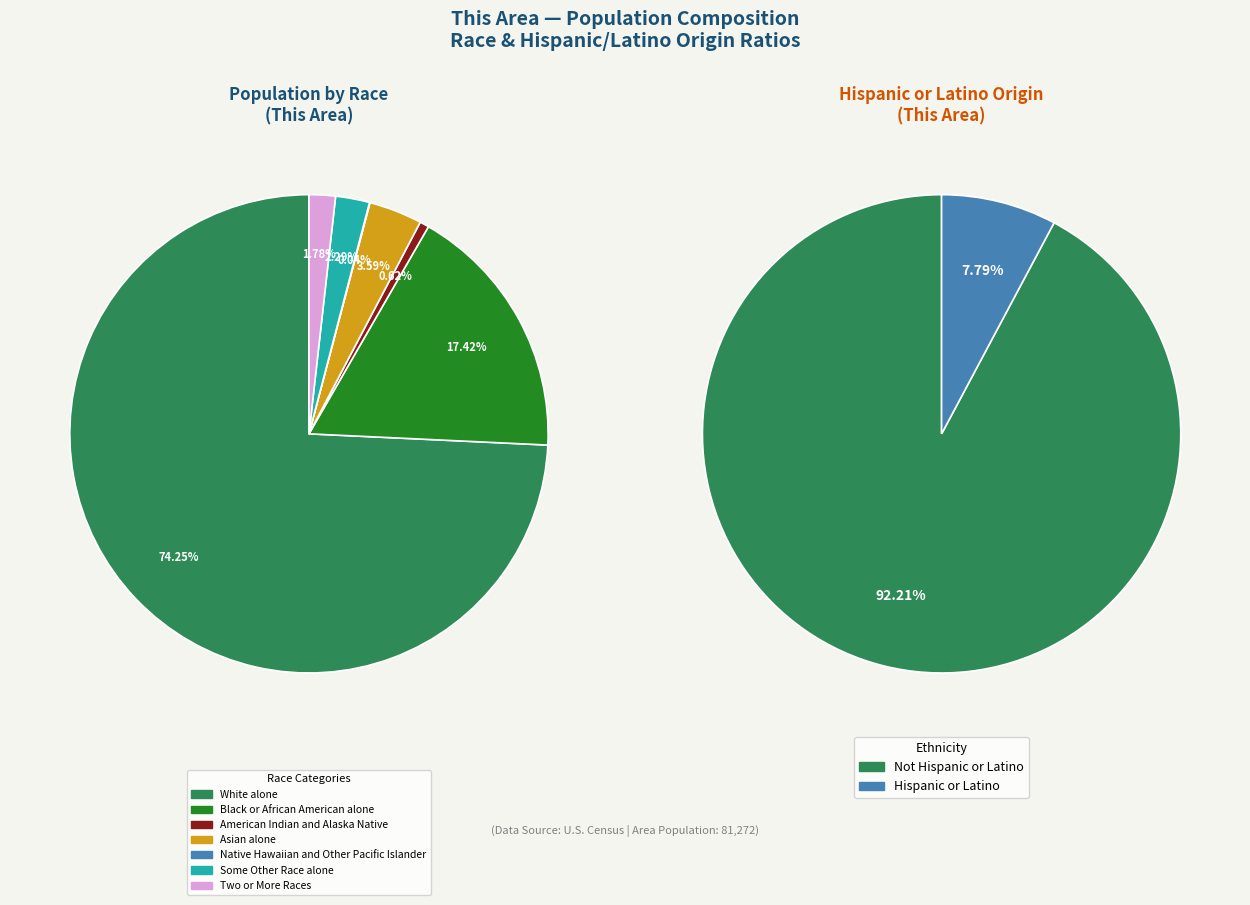

Rank the categories by value from highest to lowest.

White alone, Black or African American alone, Asian alone, Some Other Race alone, Two or More Races, American Indian and Alaska Native, Native Hawaiian and Other Pacific Islander